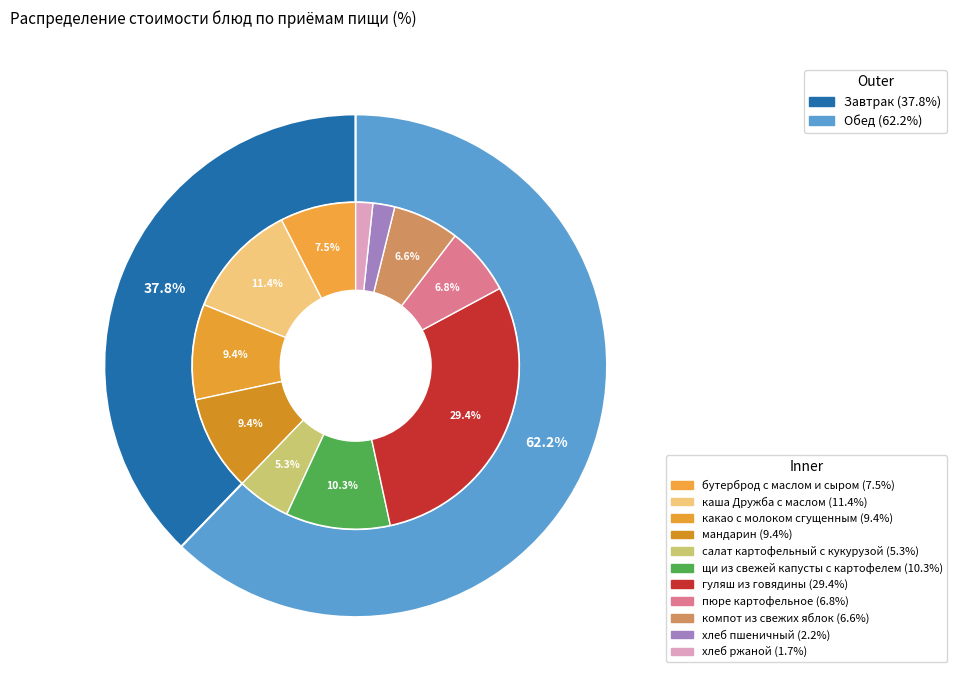

What percentage do хлеб пшеничный and какао с молоком сгущенным together represent?

11.6%